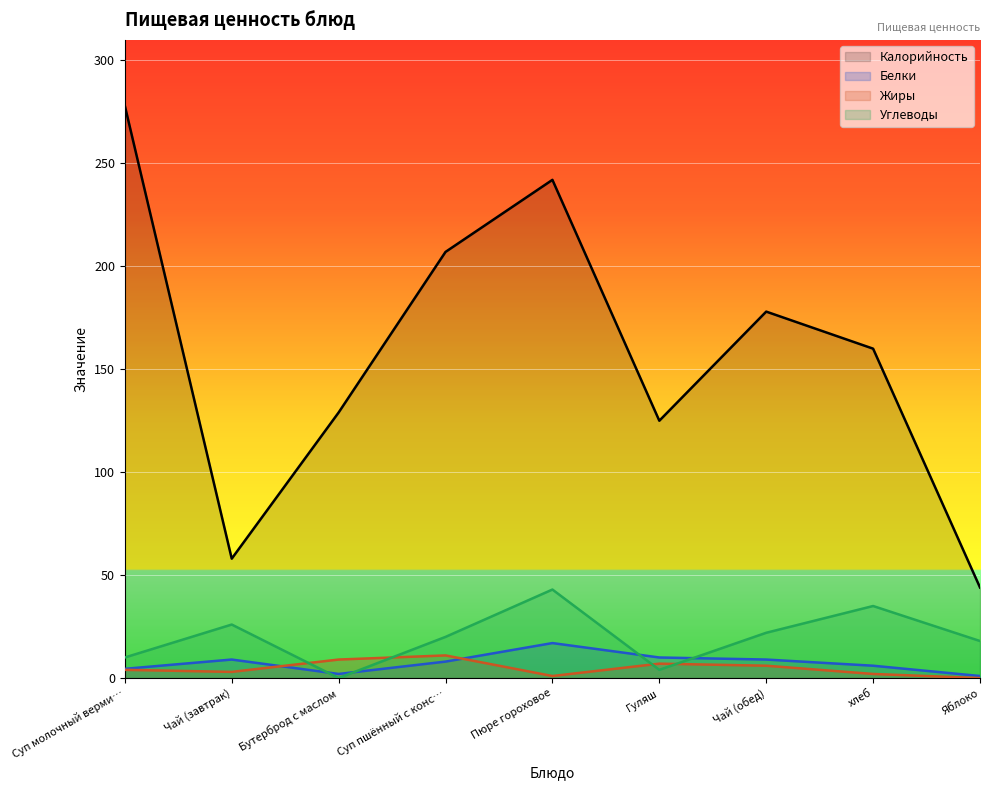

True or false: Белки has more than 1 interior local peaks.

True